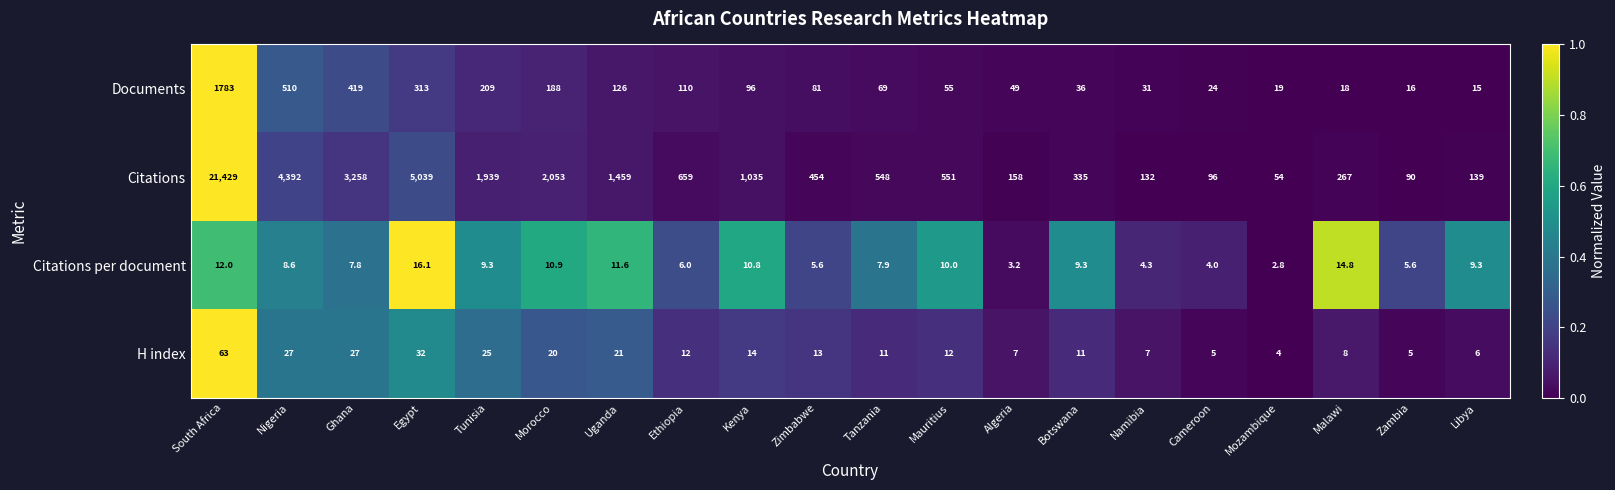

What is the approximate value of Citations per document at Egypt?

16.1